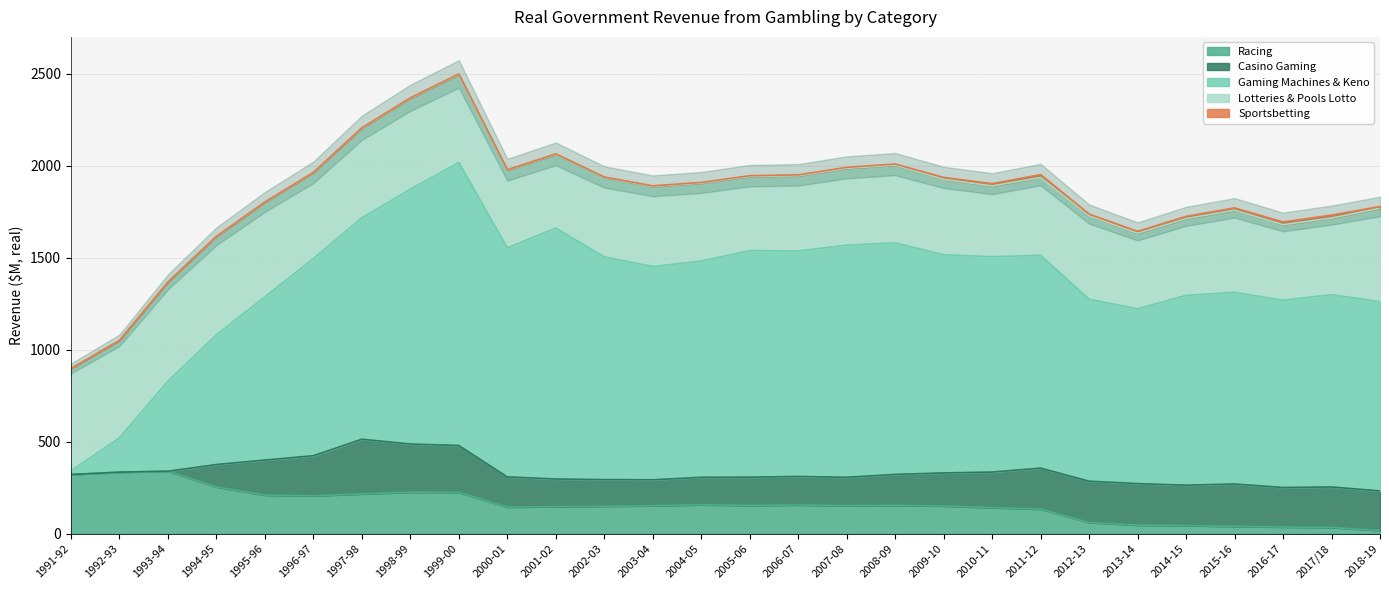

List the series in order of their peak value, highest first.

Gaming Machines & Keno, Lotteries & Pools Lotto, Racing, Casino Gaming, Sportsbetting